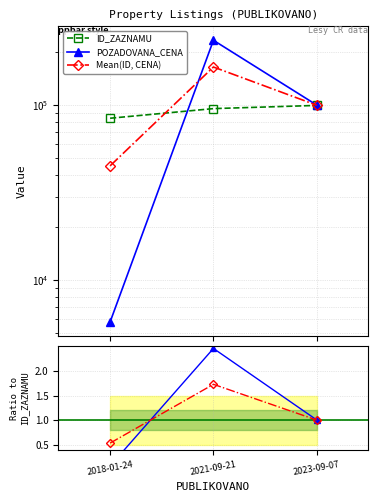

True or false: Mean(ID, CENA) has a value of 2.3 at 2021-09-21.

False